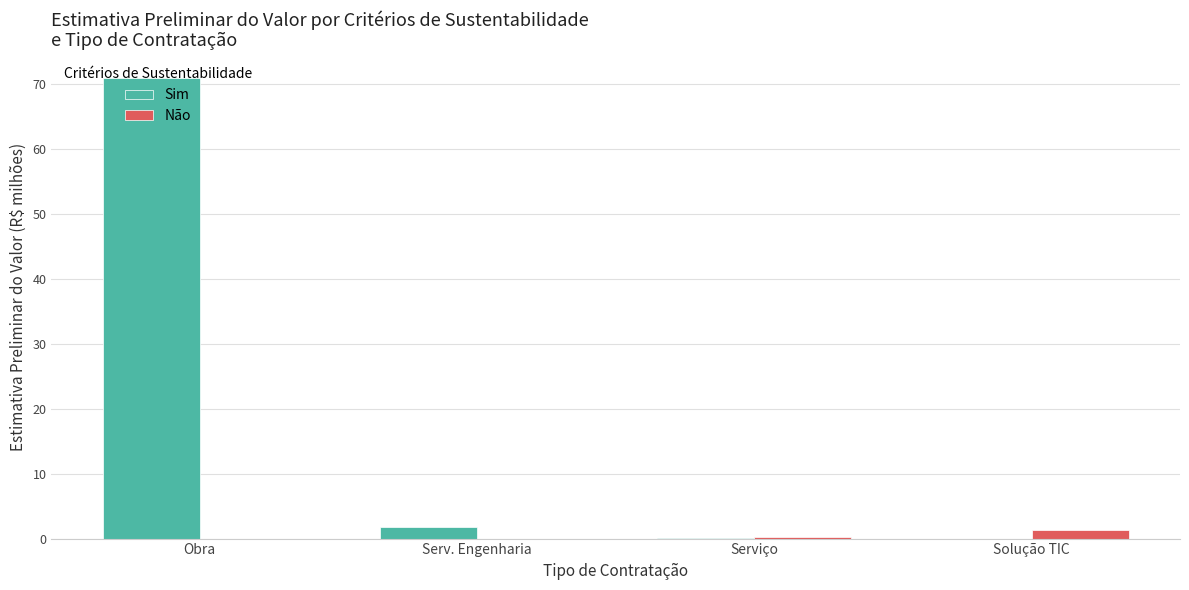

At which label does Sim reach its peak?

Obra